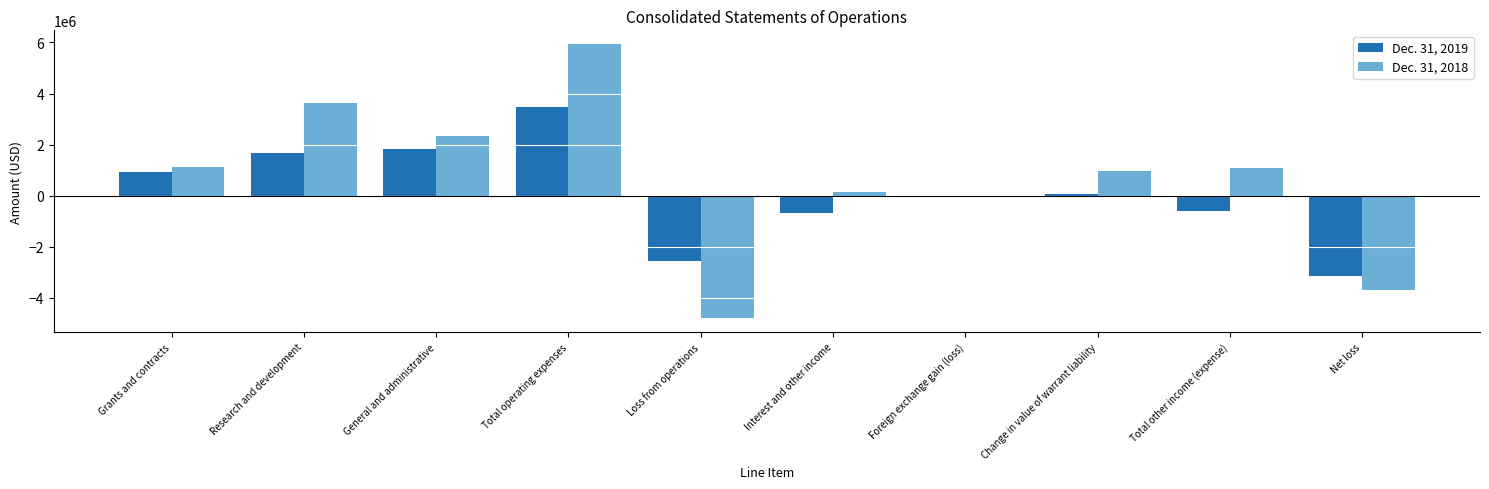

Is it true that Dec. 31, 2018 equals 5938093 at Total operating expenses?

True